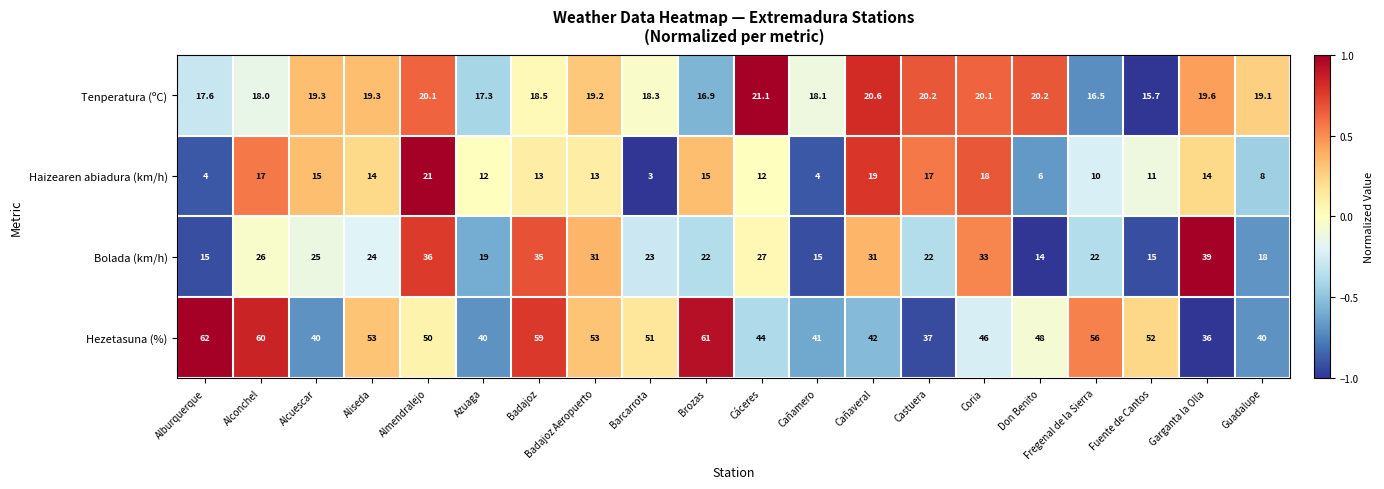

Rank the series by their maximum value, from highest to lowest.

Hezetasuna (%), Bolada (km/h), Tenperatura (ºC), Haizearen abiadura (km/h)